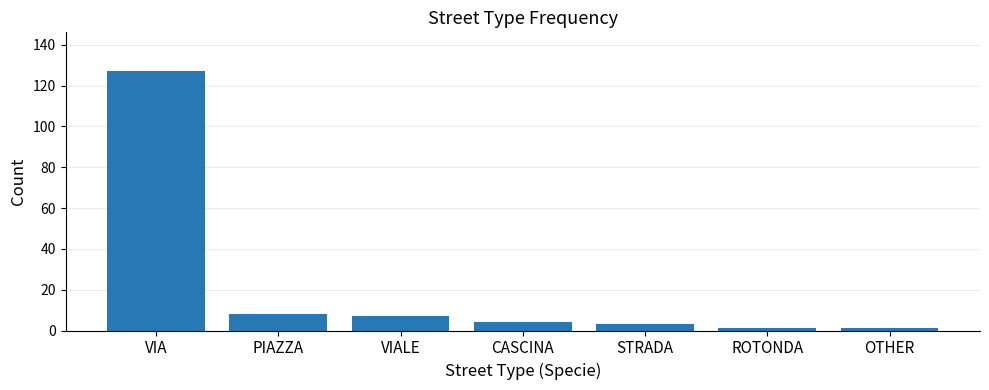

Which category has the highest value across all series?

VIA